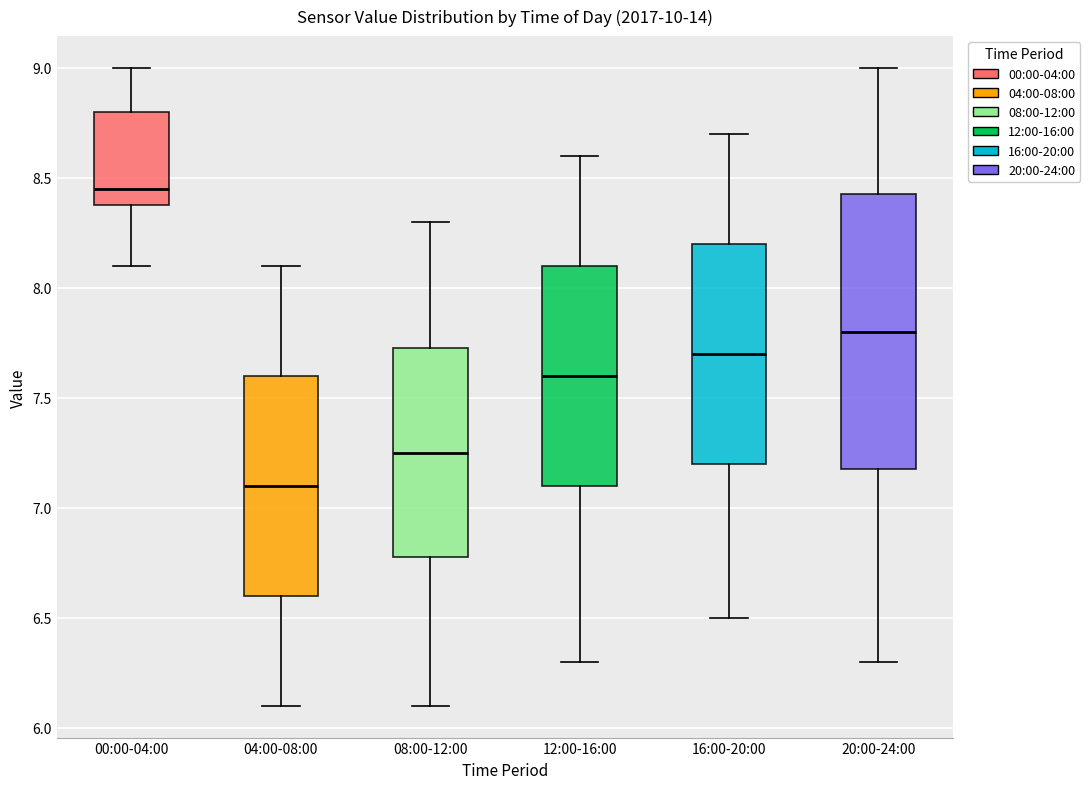

Where does the upper whisker of the box for 08:00-12:00 end on the y-axis? The values are not printed on the chart, so give them approximately, as read against the axis.

8.30